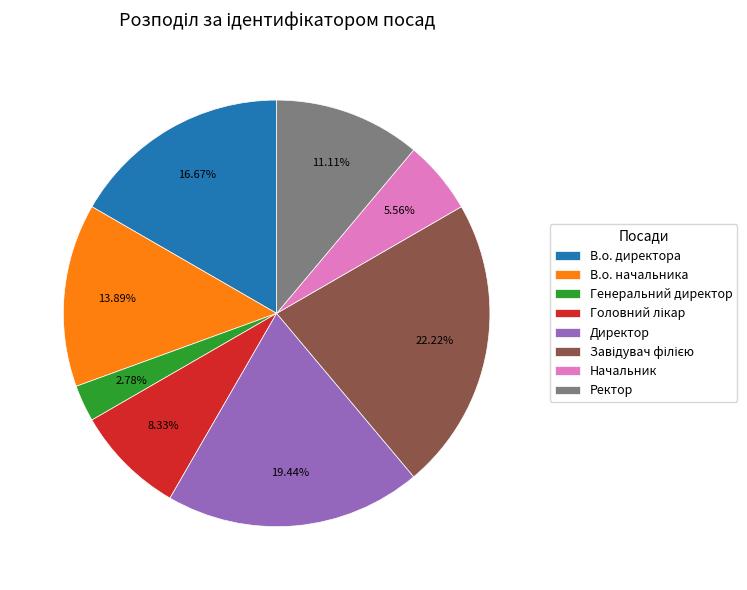

What portion of the pie excludes Генеральний директор?

97.2%